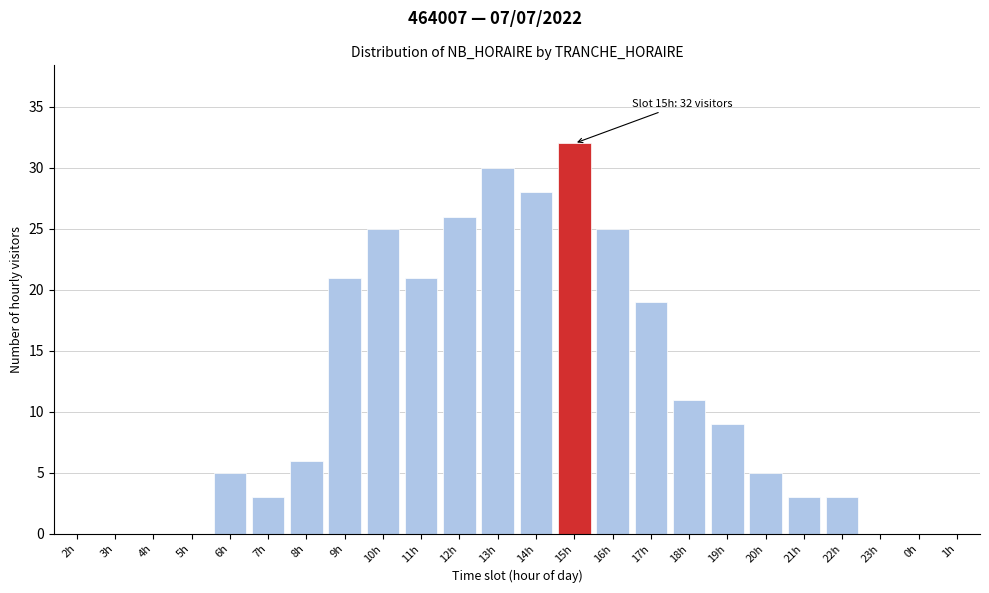

What is the sum of all values?

272